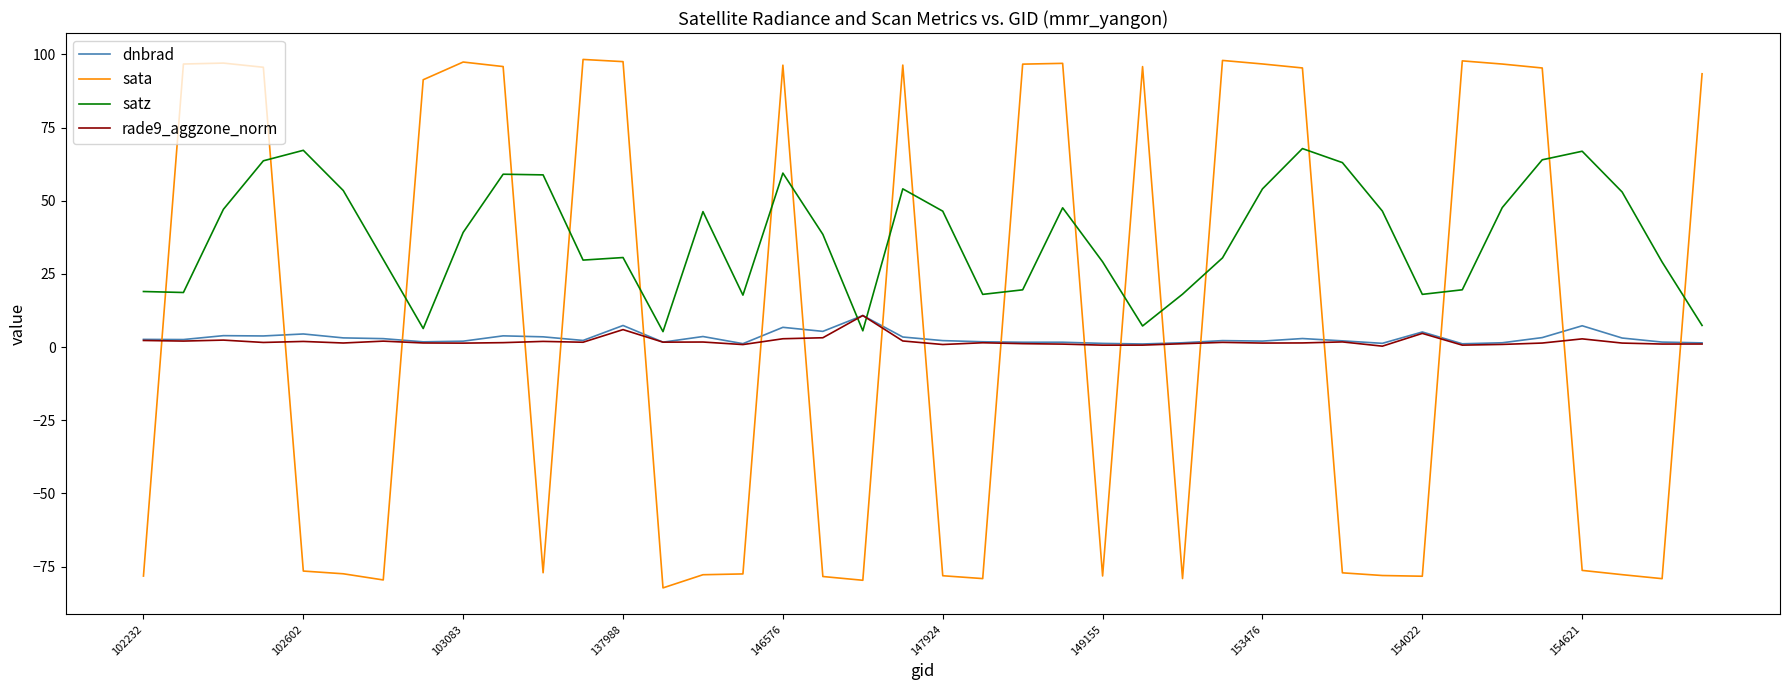

True or false: dnbrad and sata intersect in this chart.

True